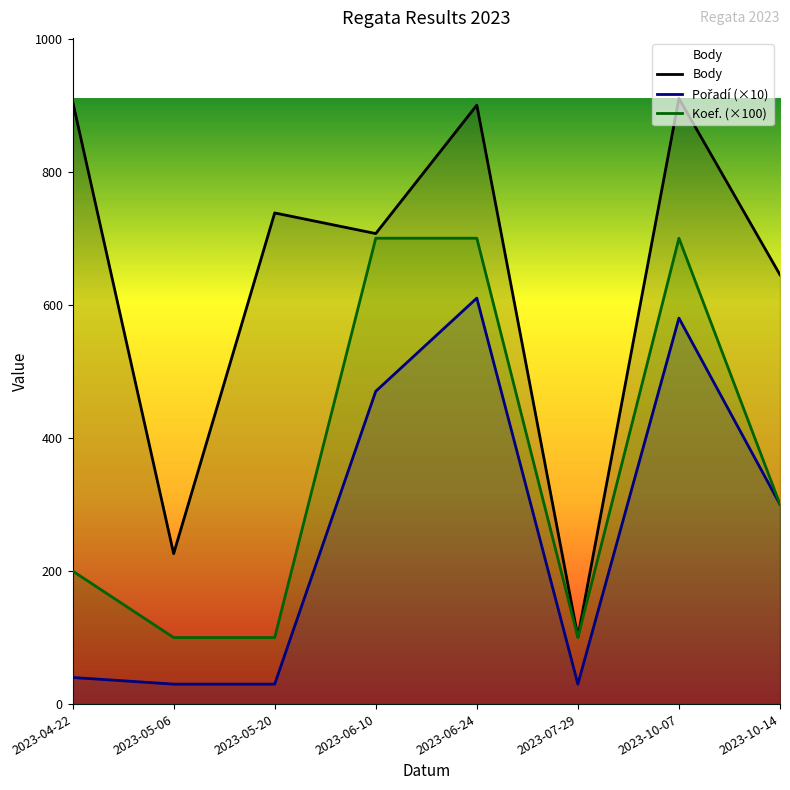

The Pořadí series shows 580 at 2023-10-07. True or false?

True